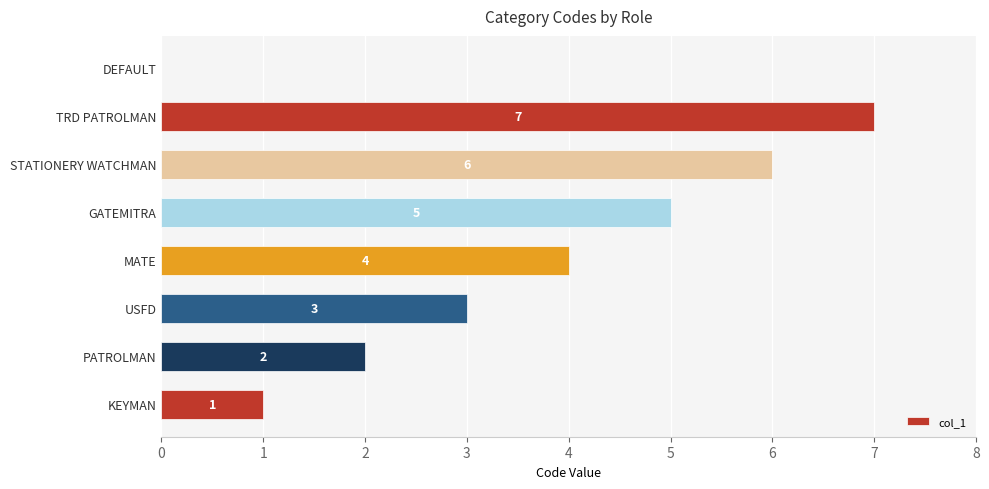

Approximately how many times larger is the value at STATIONERY WATCHMAN compared to TRD PATROLMAN?

0.9